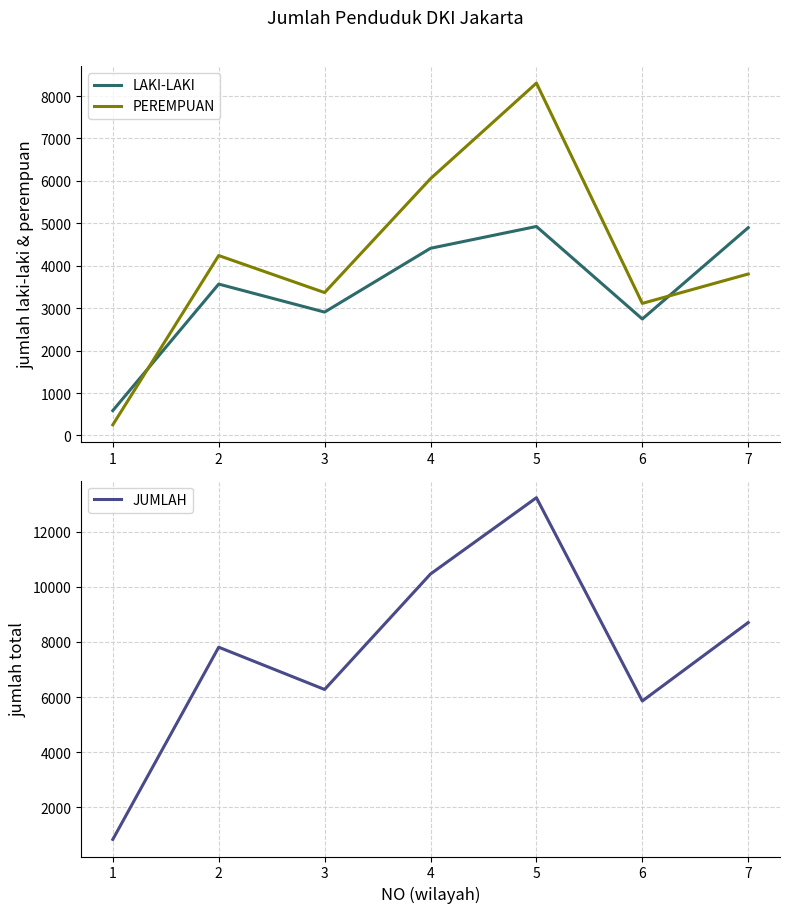

How many series are shown in this chart?

3